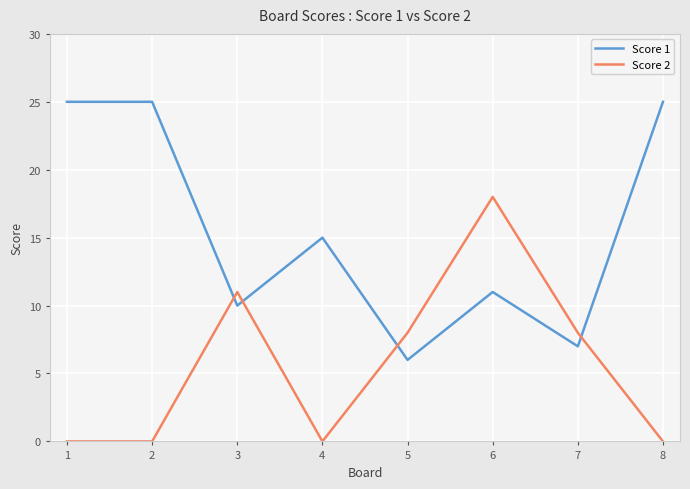

What is the difference between the maximum and minimum values in the Score 1 series?

19